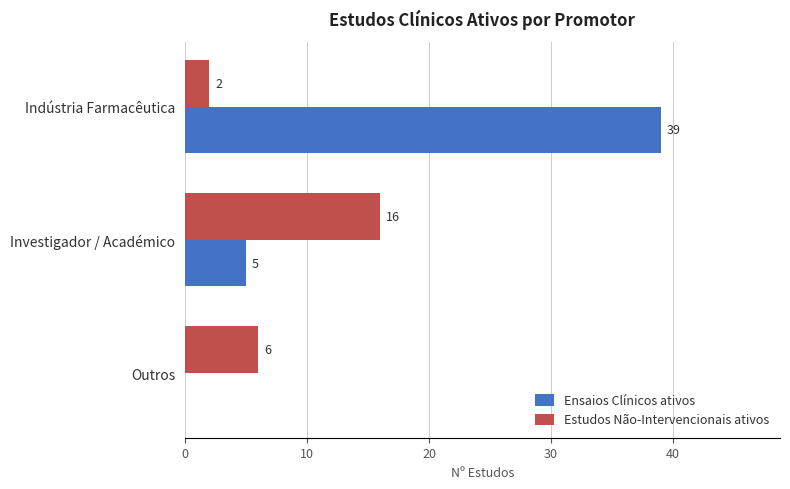

Between Indústria Farmacêutica and Investigador / Académico, which series saw the biggest shift?

Ensaios Clínicos ativos